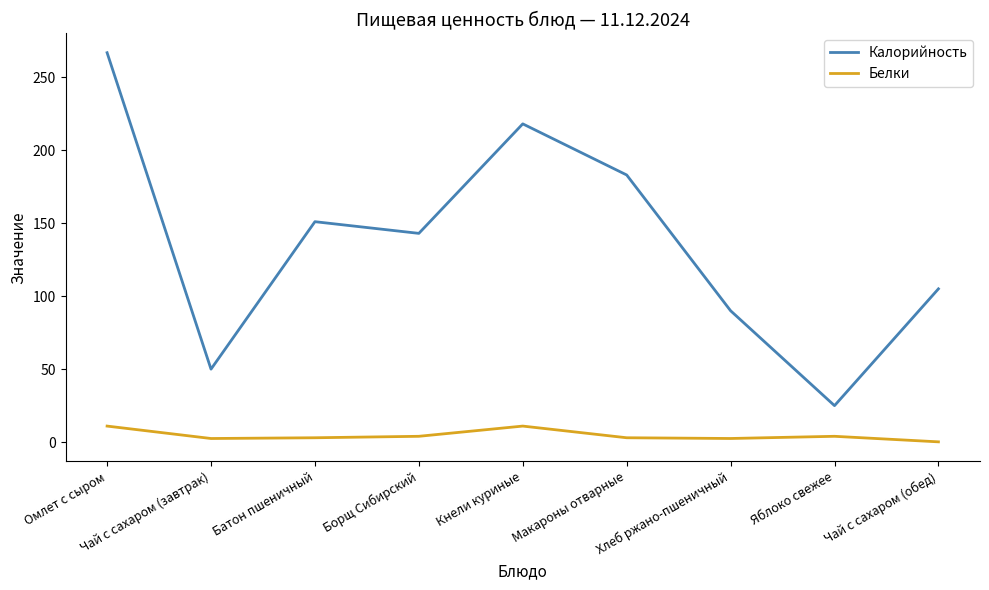

Rank the series by their average value, from highest to lowest.

Калорийность, Белки